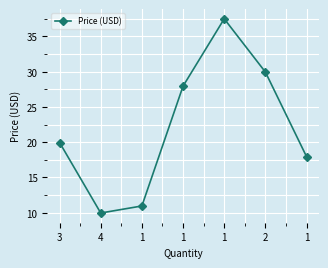

Is this an area chart (filled region under the line)?

No